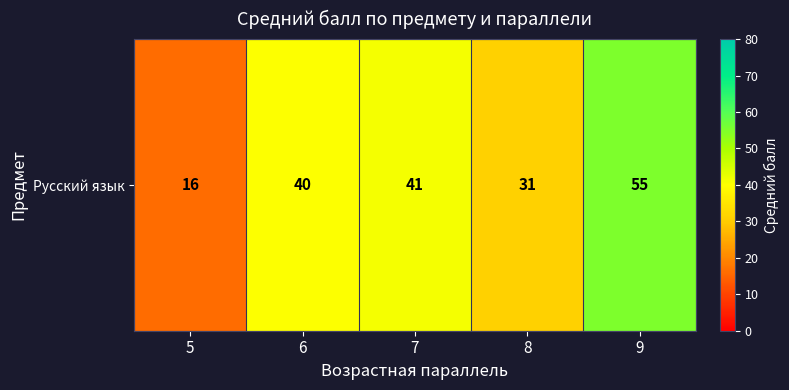

What is the sum of the values at 5 and 7?

57